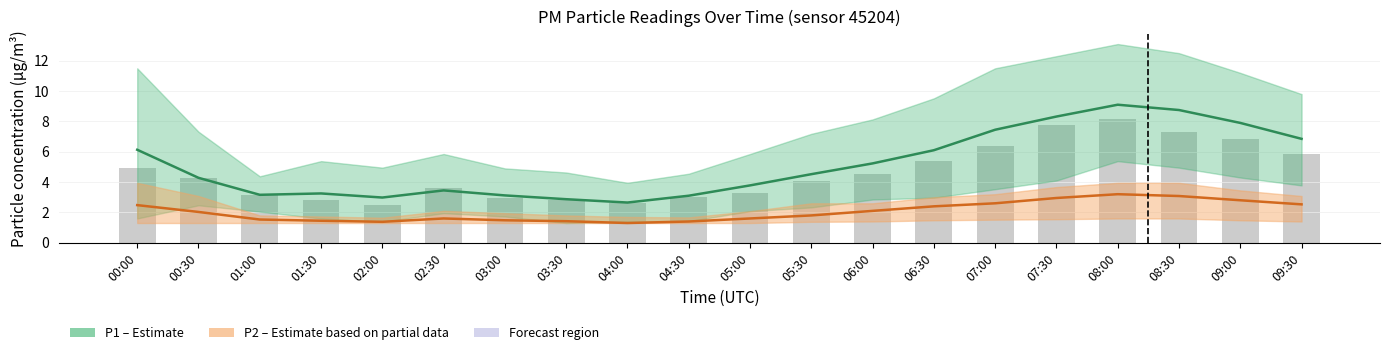

What is the average value of the P1 (Estimate) series?

5.1